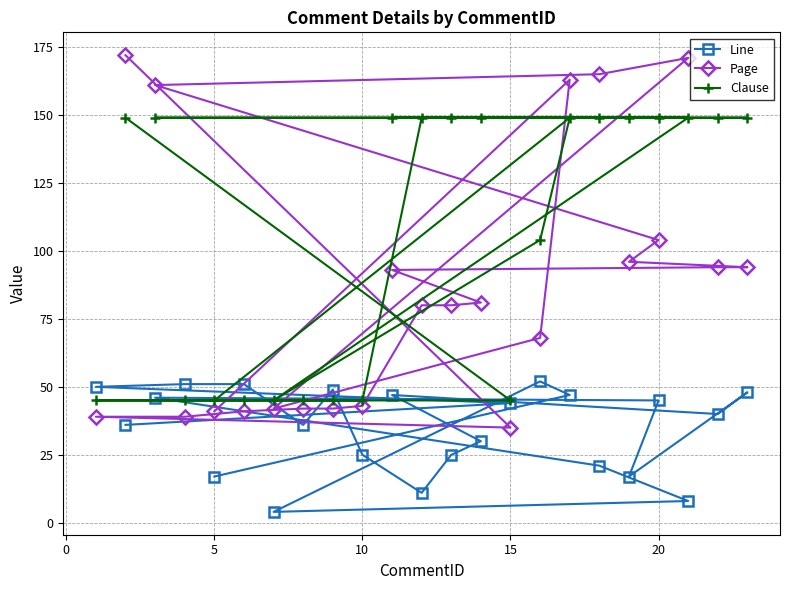

Which series has the widest spread of values?

Page